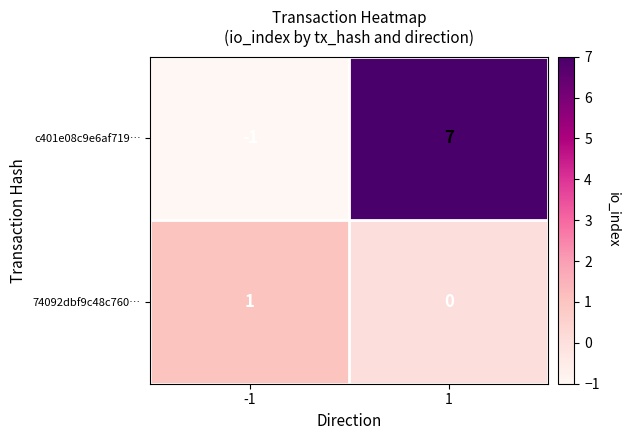

True or false: c401e08c9e6af719… has a value of 7 at 1.

True